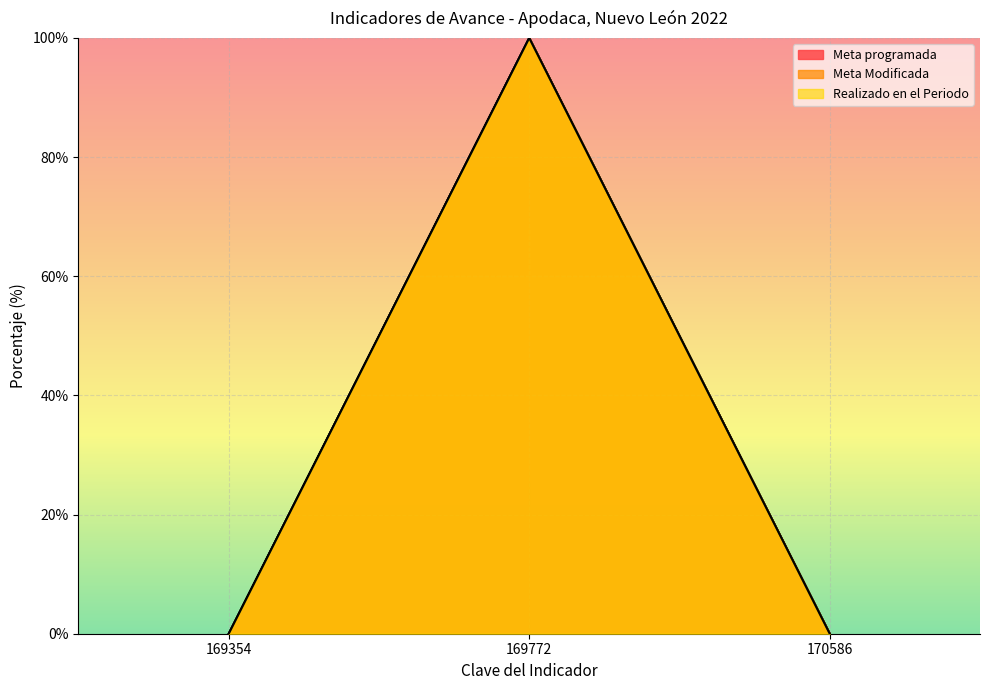

The Meta programada series shows 100 at 169772. True or false?

True